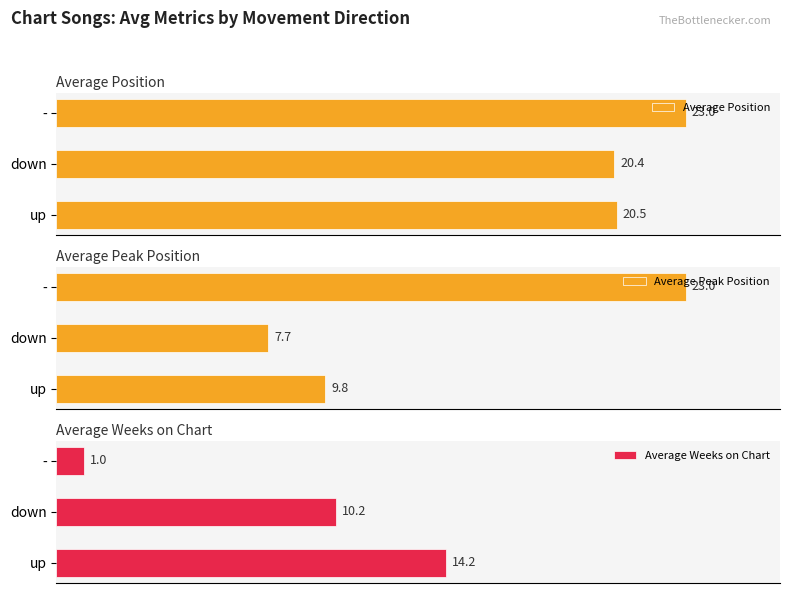

At which label is Average Position closest to 21?

up